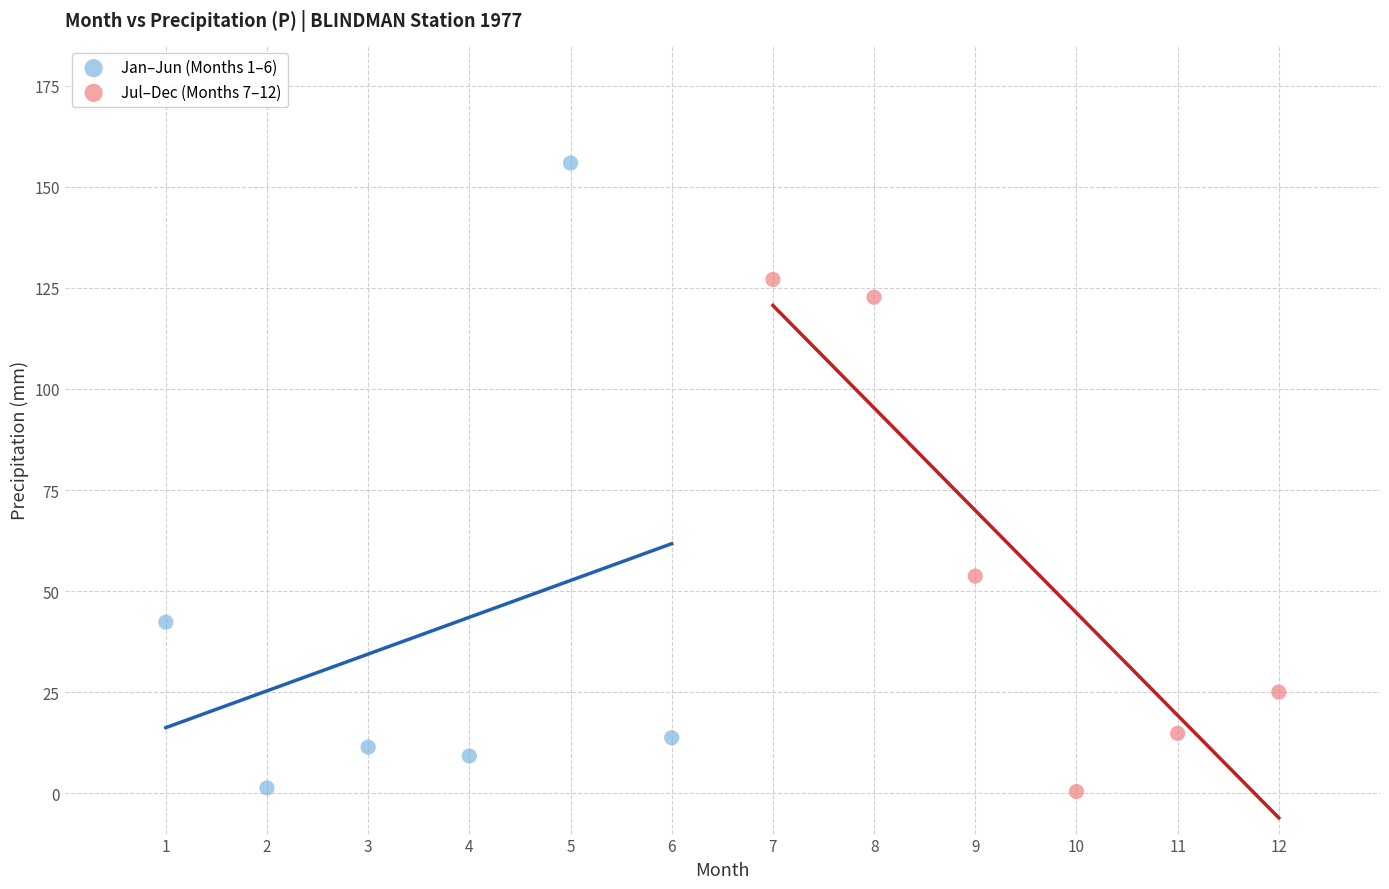

Which series reaches the maximum Y coordinate?

Jan–Jun (Months 1–6)